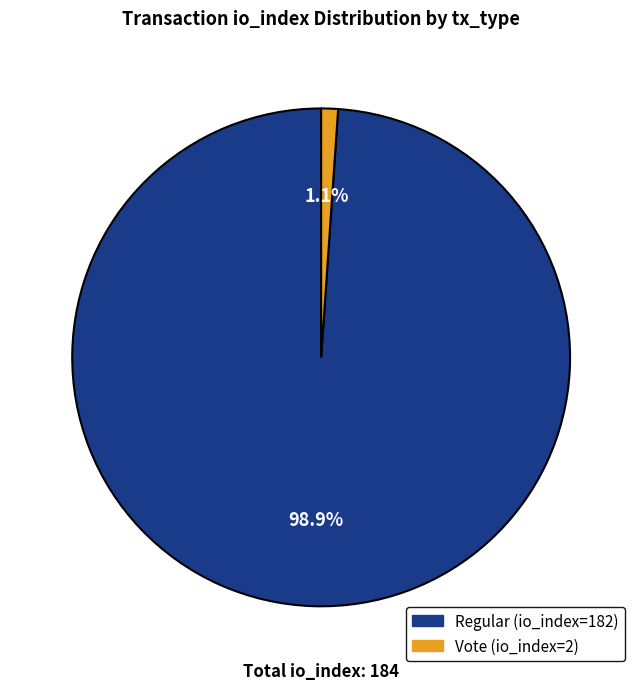

What percentage is the Regular (io_index=182) slice, to the nearest percent?

99%